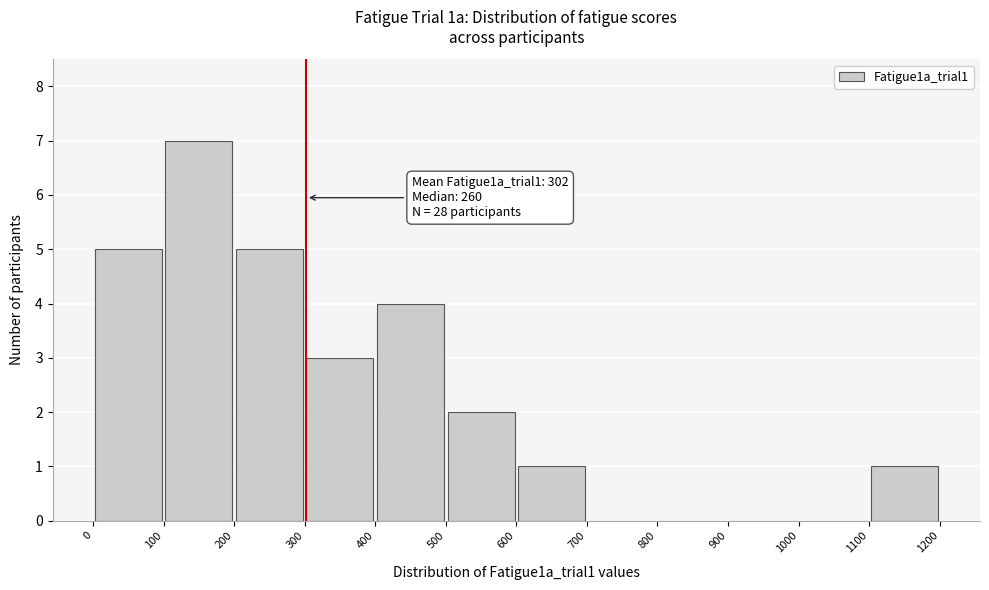

Which range on the x-axis has the tallest bar?

100 to 200